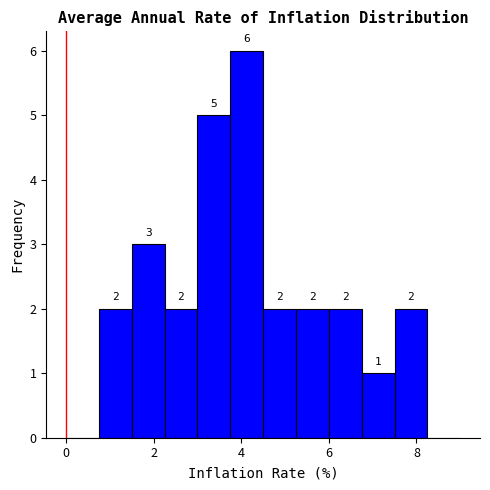

Around what value on the x-axis is the tallest bar? Give the approximate position of its centre, as read against the axis.

4.2